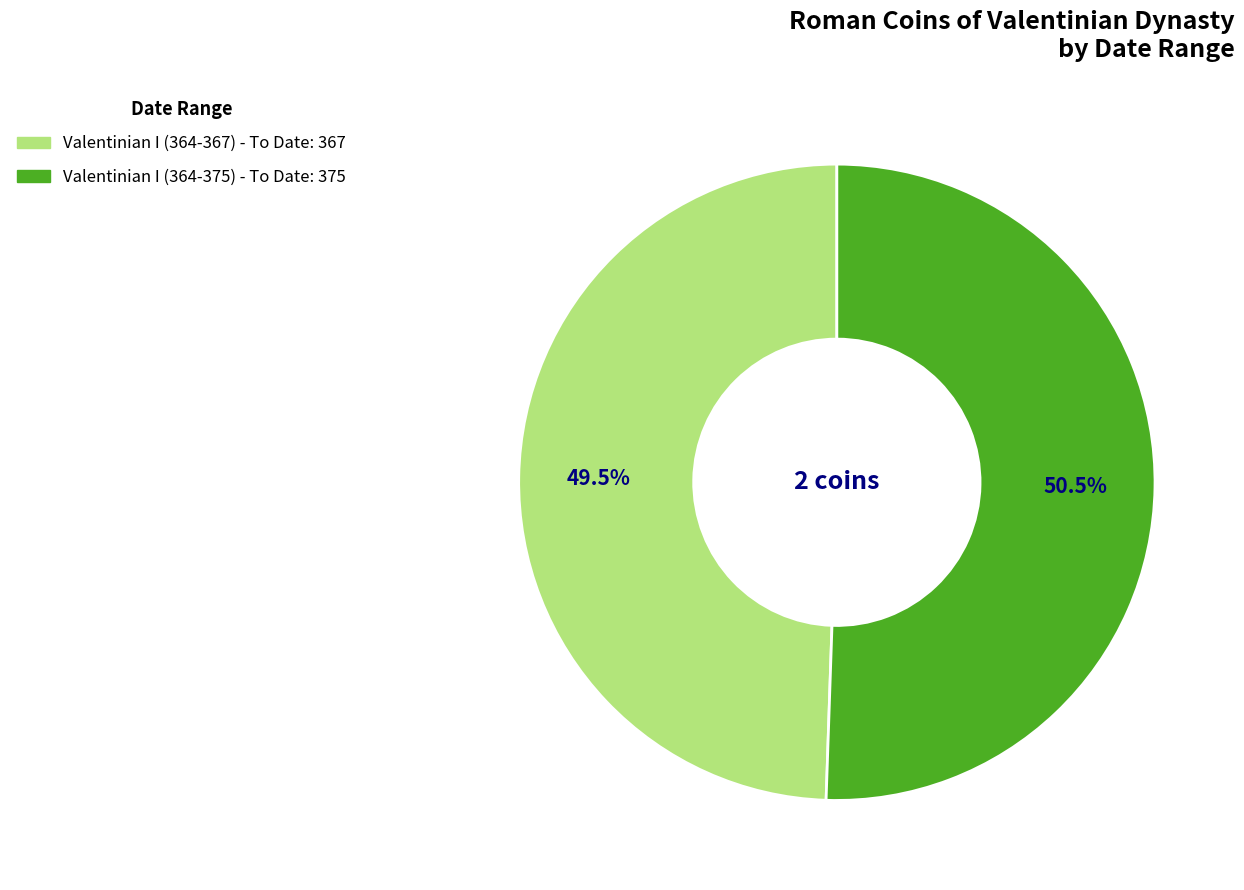

Combined, do Valentinian I (364-367) and Valentinian I (364-375) account for over 50%?

Yes